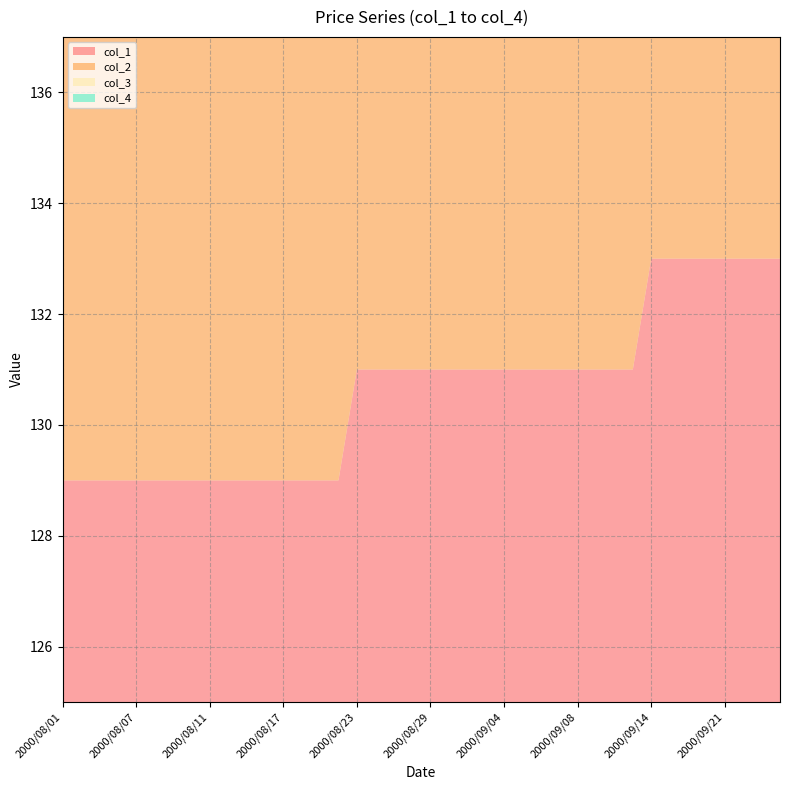

Reading left to right, list all the values displayed in this chart.

col_1: 2000/08/01=129	2000/08/02=129	2000/08/03=129	2000/08/04=129	2000/08/07=129	2000/08/08=129	2000/08/09=129	2000/08/10=129	2000/08/11=129	2000/08/14=129	2000/08/15=129	2000/08/16=129	2000/08/17=129	2000/08/18=129	2000/08/21=129	2000/08/22=129	2000/08/23=131	2000/08/24=131	2000/08/25=131	2000/08/28=131	2000/08/29=131	2000/08/30=131	2000/08/31=131	2000/09/01=131	2000/09/04=131	2000/09/05=131	2000/09/06=131	2000/09/07=131	2000/09/08=131	2000/09/11=131	2000/09/12=131	2000/09/13=131	2000/09/14=133	2000/09/18=133	2000/09/19=133	2000/09/20=133	2000/09/21=133	2000/09/22=133	2000/09/25=133	2000/09/26=133
col_2: 2000/08/01=129	2000/08/02=129	2000/08/03=129	2000/08/04=129	2000/08/07=129	2000/08/08=129	2000/08/09=129	2000/08/10=129	2000/08/11=129	2000/08/14=129	2000/08/15=129	2000/08/16=129	2000/08/17=129	2000/08/18=129	2000/08/21=129	2000/08/22=129	2000/08/23=131	2000/08/24=131	2000/08/25=131	2000/08/28=131	2000/08/29=131	2000/08/30=131	2000/08/31=131	2000/09/01=131	2000/09/04=131	2000/09/05=131	2000/09/06=131	2000/09/07=131	2000/09/08=131	2000/09/11=131	2000/09/12=131	2000/09/13=131	2000/09/14=133	2000/09/18=133	2000/09/19=133	2000/09/20=133	2000/09/21=133	2000/09/22=133	2000/09/25=133	2000/09/26=133
col_3: 2000/08/01=129	2000/08/02=129	2000/08/03=129	2000/08/04=129	2000/08/07=129	2000/08/08=129	2000/08/09=129	2000/08/10=129	2000/08/11=129	2000/08/14=129	2000/08/15=129	2000/08/16=129	2000/08/17=129	2000/08/18=129	2000/08/21=129	2000/08/22=129	2000/08/23=131	2000/08/24=131	2000/08/25=131	2000/08/28=131	2000/08/29=131	2000/08/30=131	2000/08/31=131	2000/09/01=131	2000/09/04=131	2000/09/05=131	2000/09/06=131	2000/09/07=131	2000/09/08=131	2000/09/11=131	2000/09/12=131	2000/09/13=131	2000/09/14=133	2000/09/18=133	2000/09/19=133	2000/09/20=133	2000/09/21=133	2000/09/22=133	2000/09/25=133	2000/09/26=133
col_4: 2000/08/01=129	2000/08/02=129	2000/08/03=129	2000/08/04=129	2000/08/07=129	2000/08/08=129	2000/08/09=129	2000/08/10=129	2000/08/11=129	2000/08/14=129	2000/08/15=129	2000/08/16=129	2000/08/17=129	2000/08/18=129	2000/08/21=129	2000/08/22=129	2000/08/23=131	2000/08/24=131	2000/08/25=131	2000/08/28=131	2000/08/29=131	2000/08/30=131	2000/08/31=131	2000/09/01=131	2000/09/04=131	2000/09/05=131	2000/09/06=131	2000/09/07=131	2000/09/08=131	2000/09/11=131	2000/09/12=131	2000/09/13=131	2000/09/14=133	2000/09/18=133	2000/09/19=133	2000/09/20=133	2000/09/21=133	2000/09/22=133	2000/09/25=133	2000/09/26=133